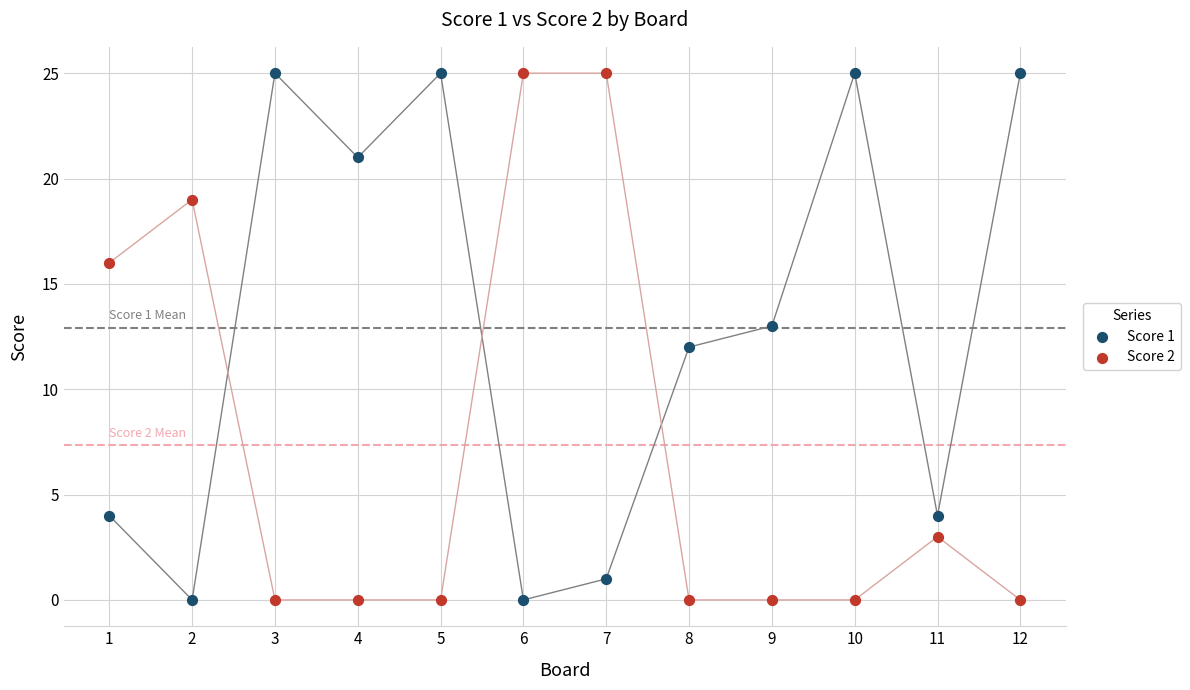

What is the X range (max minus min) for the scatter plot?

11